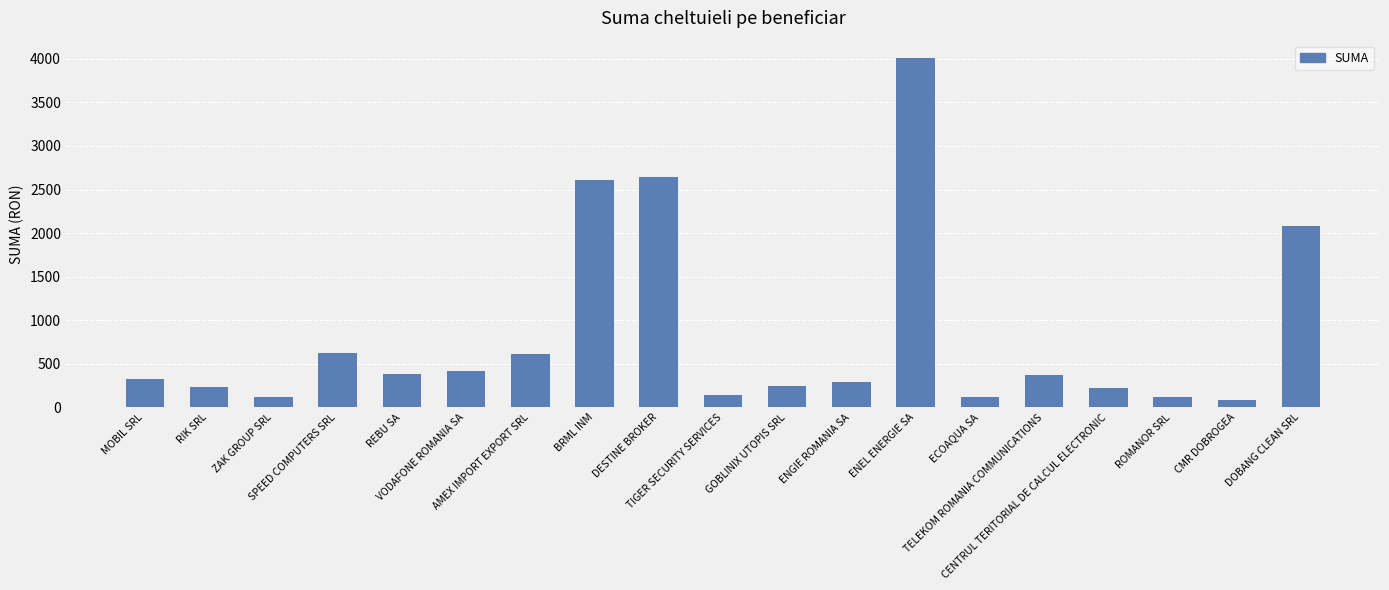

What is the average value?

823.7